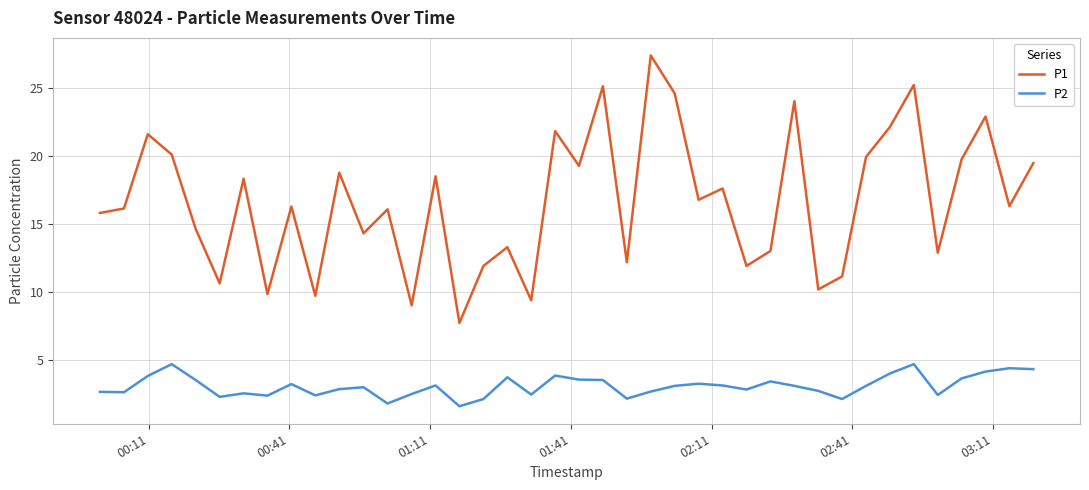

What is the greatest value displayed?

27.4